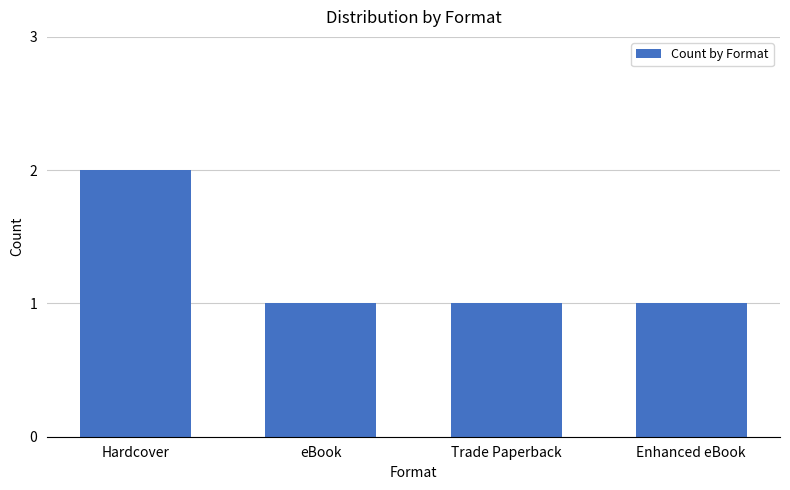

What is the label of the 1st bar from the right?

Enhanced eBook